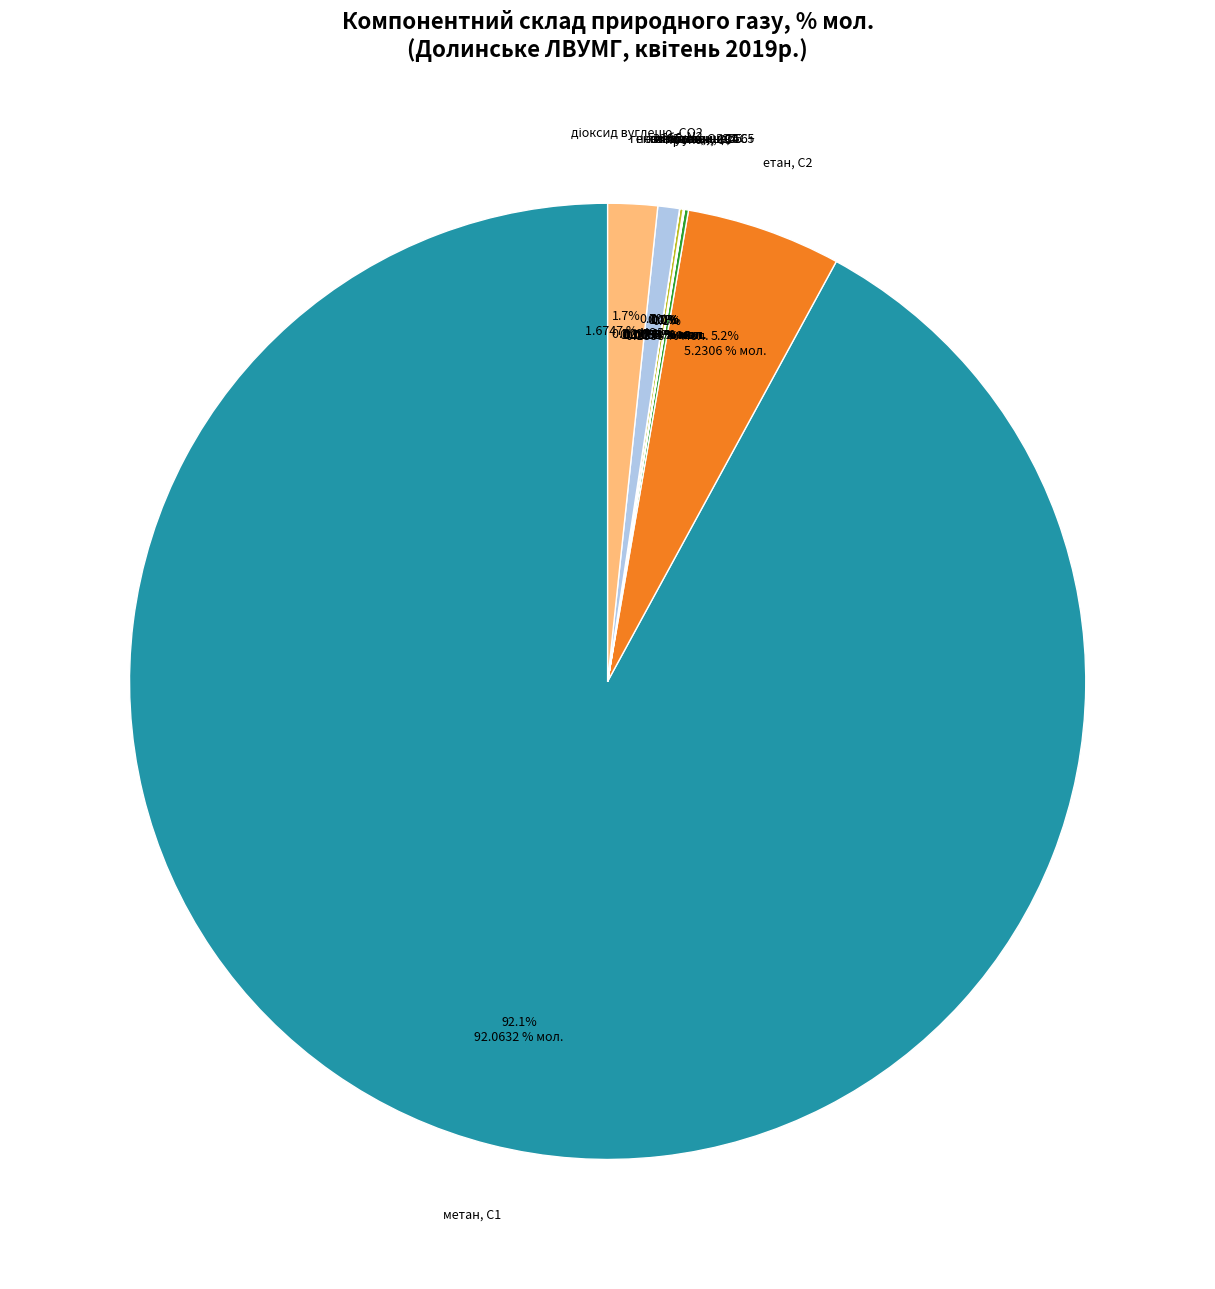

Is there any slice that represents more than half of the pie?

Yes